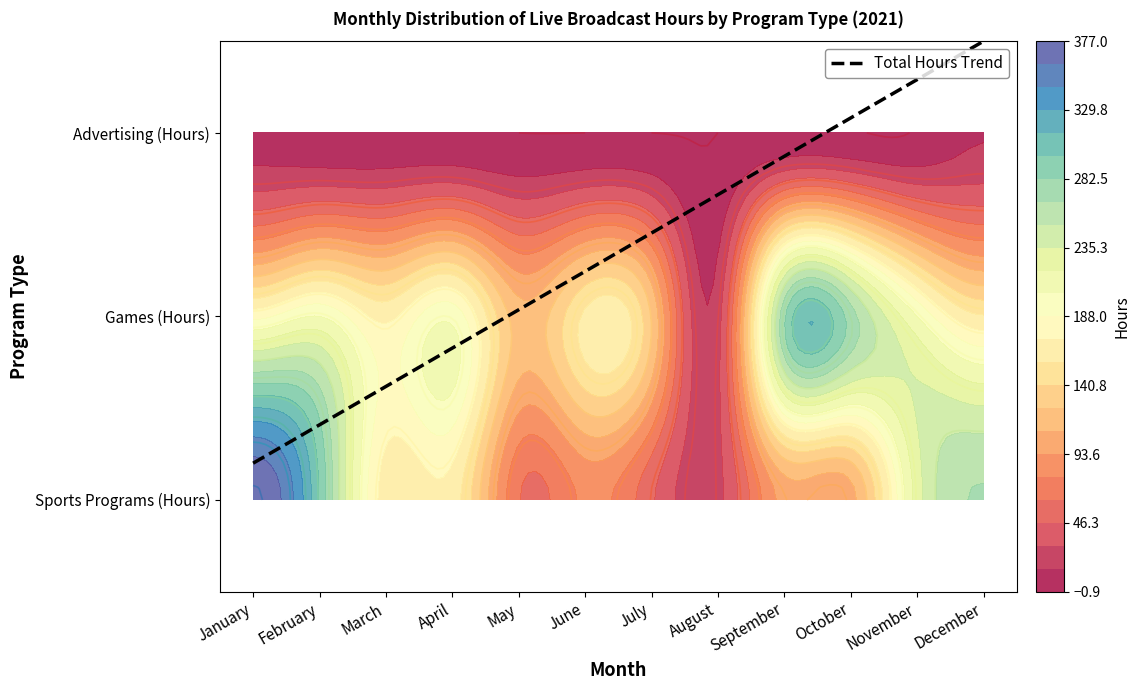

Reading left to right, extract all data points from this chart.

Sports Programs (Hours): 377	297	164	165	63	81	49	26	99	103	227	268
Games (Hours): 183	204	168	199	117	160	124	24	280	275	204	158
Advertising (Hours): 7	2	2	1	0	0	0	0	2	1	1	14